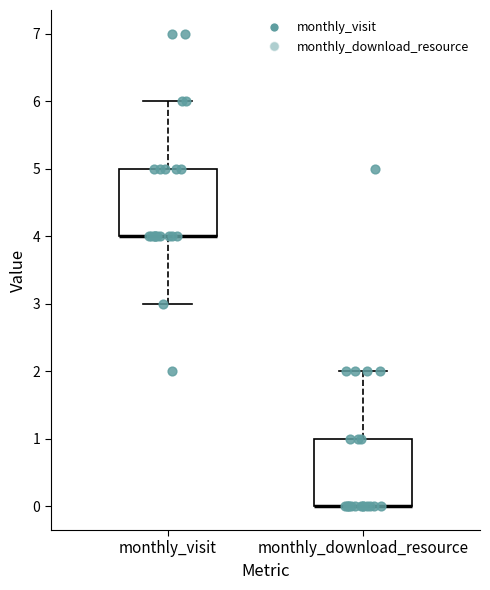

Reading left to right, transcribe this box plot: for each box, give where its median line is, the range the box spans, and where its two whiskers end, as read against the y-axis. The values are not printed on the chart, so give them approximately, as read against the axis.

monthly_visit: median 4 (drawn on the box's lower edge), box 4 to 5, whiskers 3 to 6
monthly_download_resource: median 0 (drawn on the box's lower edge), box 0 to 1, whiskers 0 to 2